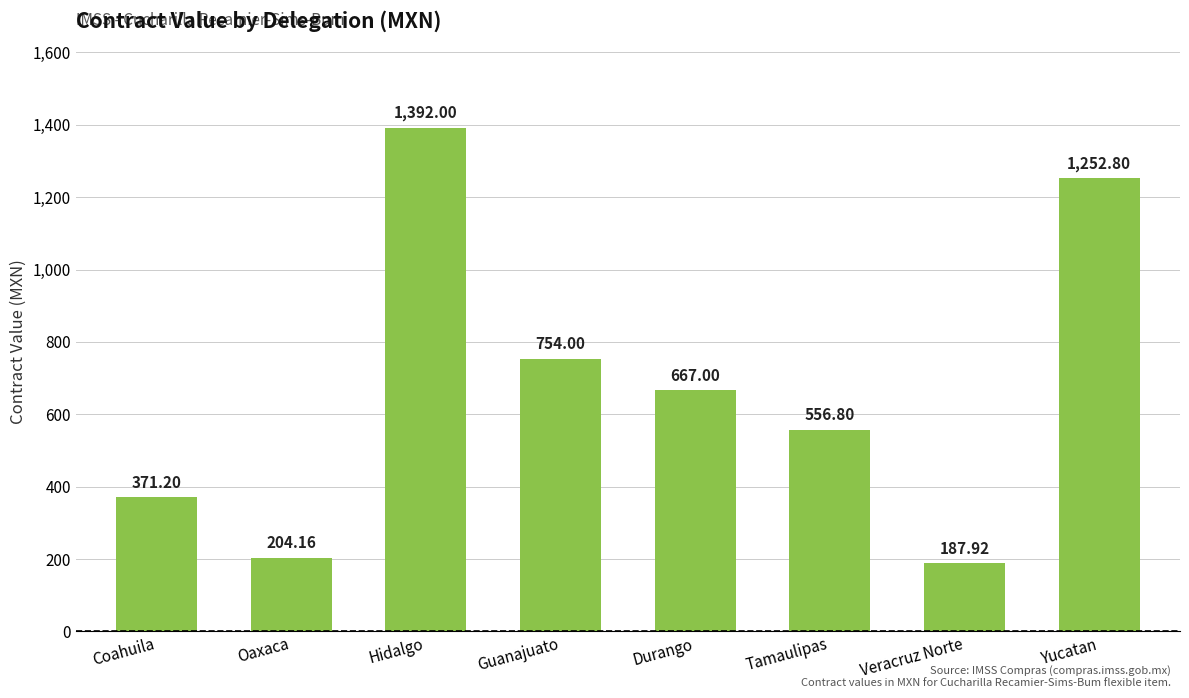

Is it true that the value at Veracruz Norte is 187.9?

True